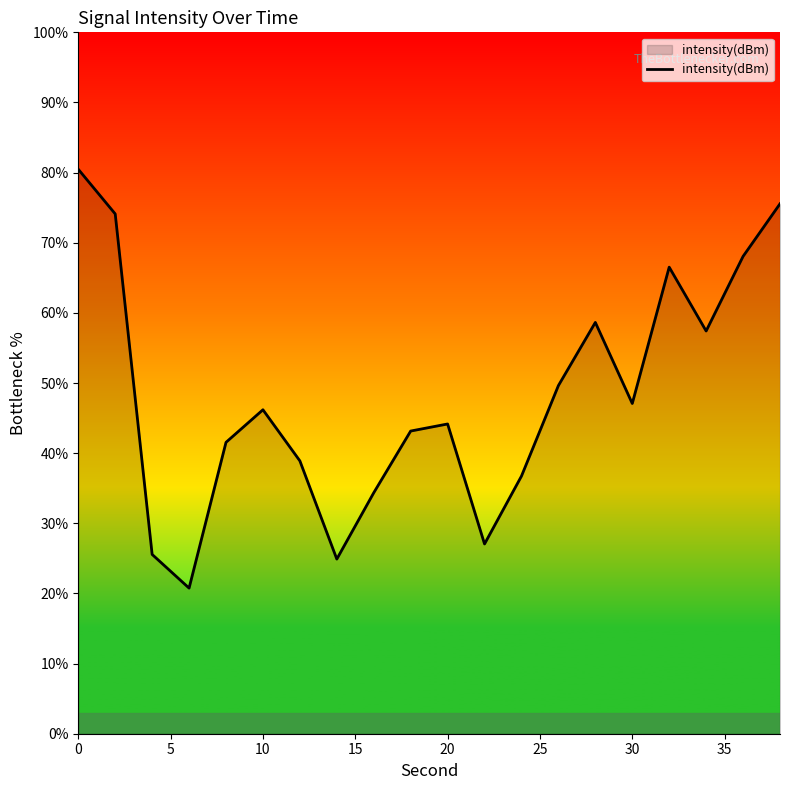

What is the difference between the second highest and minimum values?

54.8